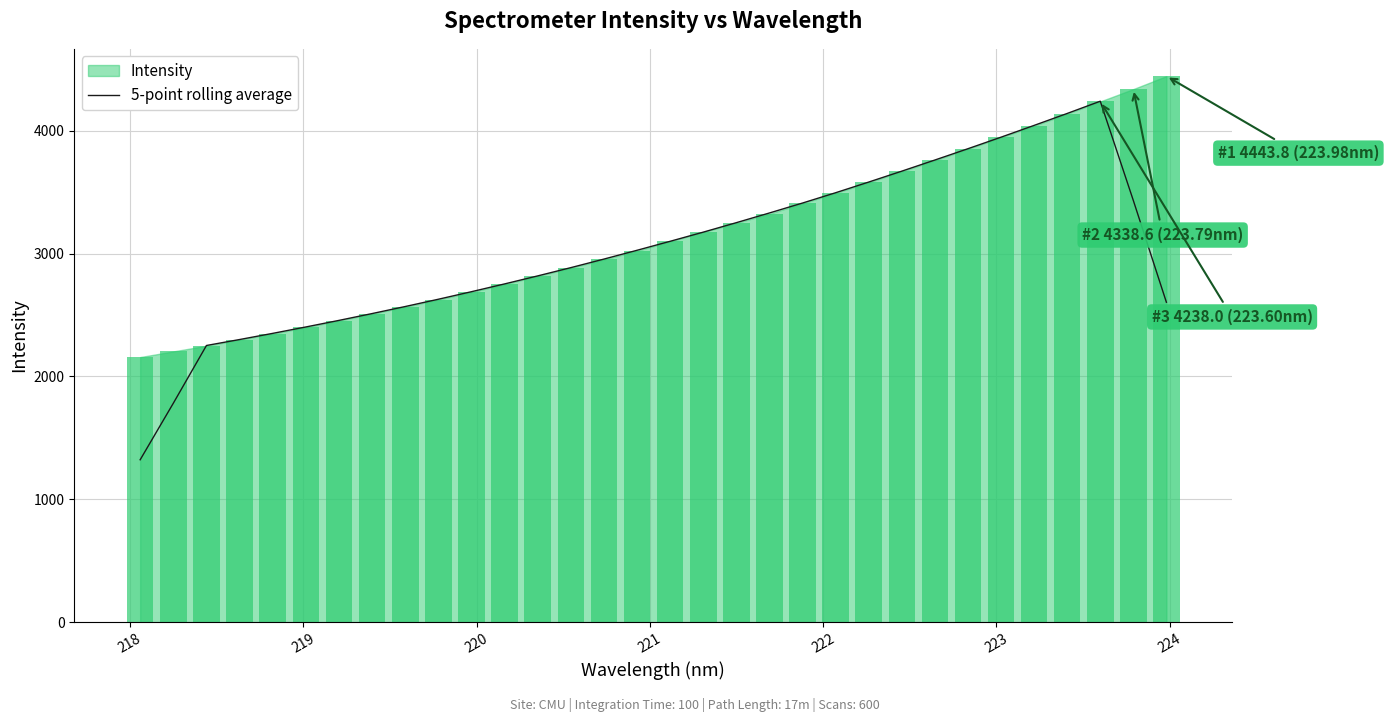

How many bars are there in total?

32